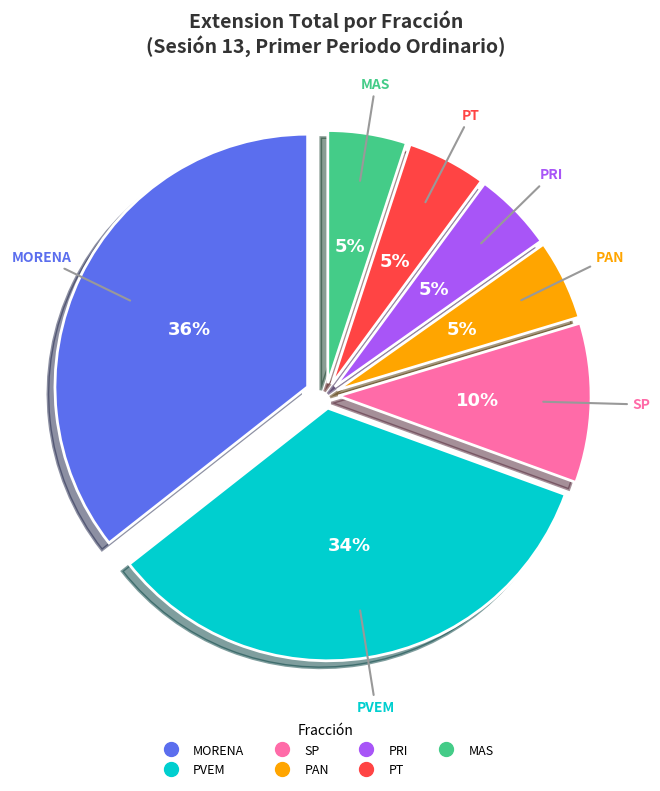

To the nearest percent, what is the average slice percentage?

14%